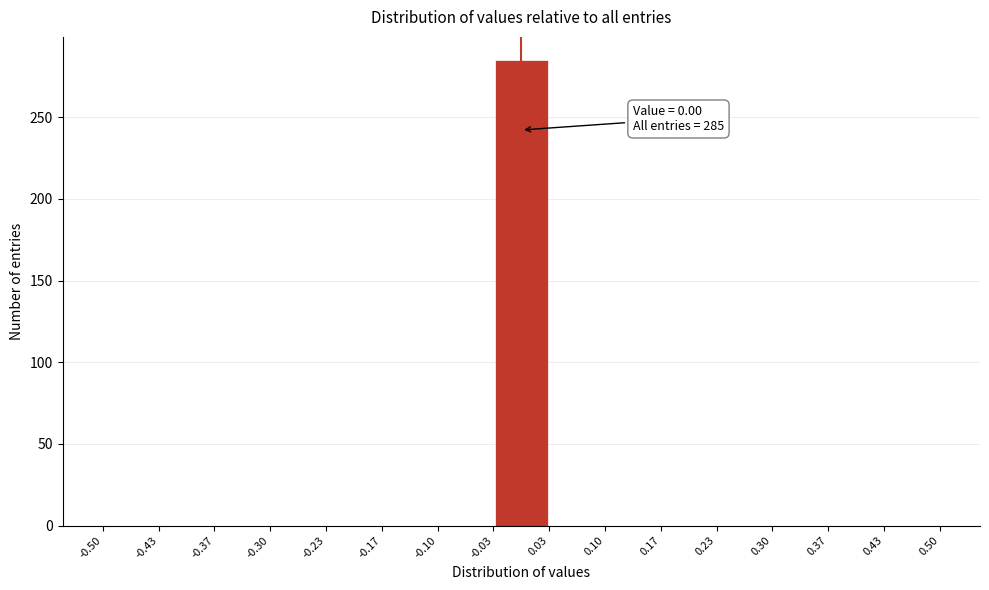

Over which range of the x-axis is the bar tallest?

-0.03 to 0.03